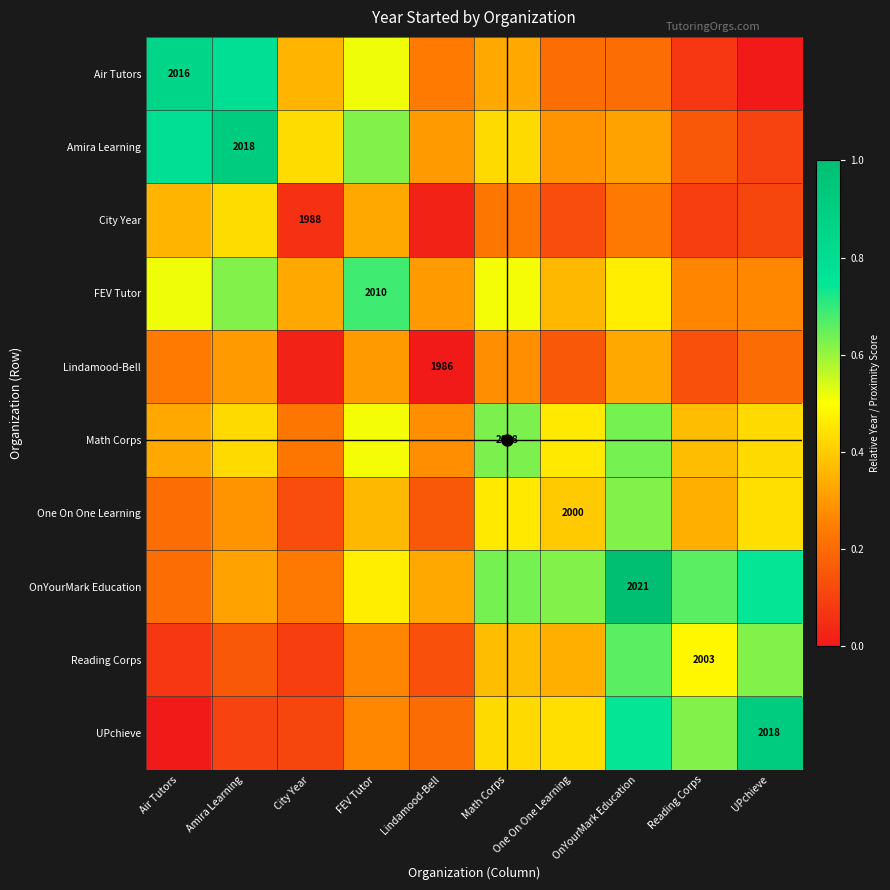

What is the sum of the UPchieve values at One On One Learning and Math Corps?

0.9